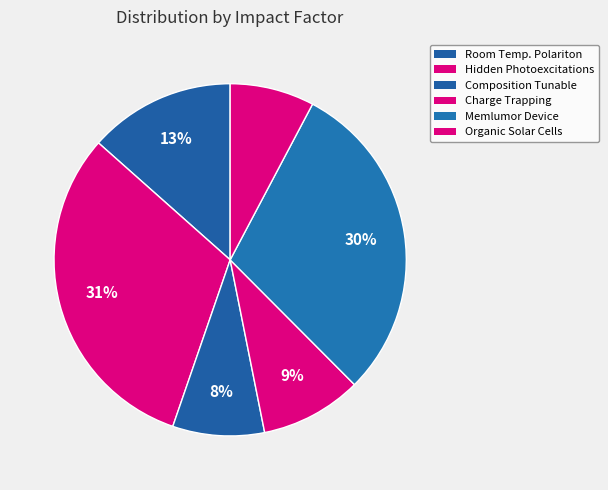

Count the number of slices in the pie.

6